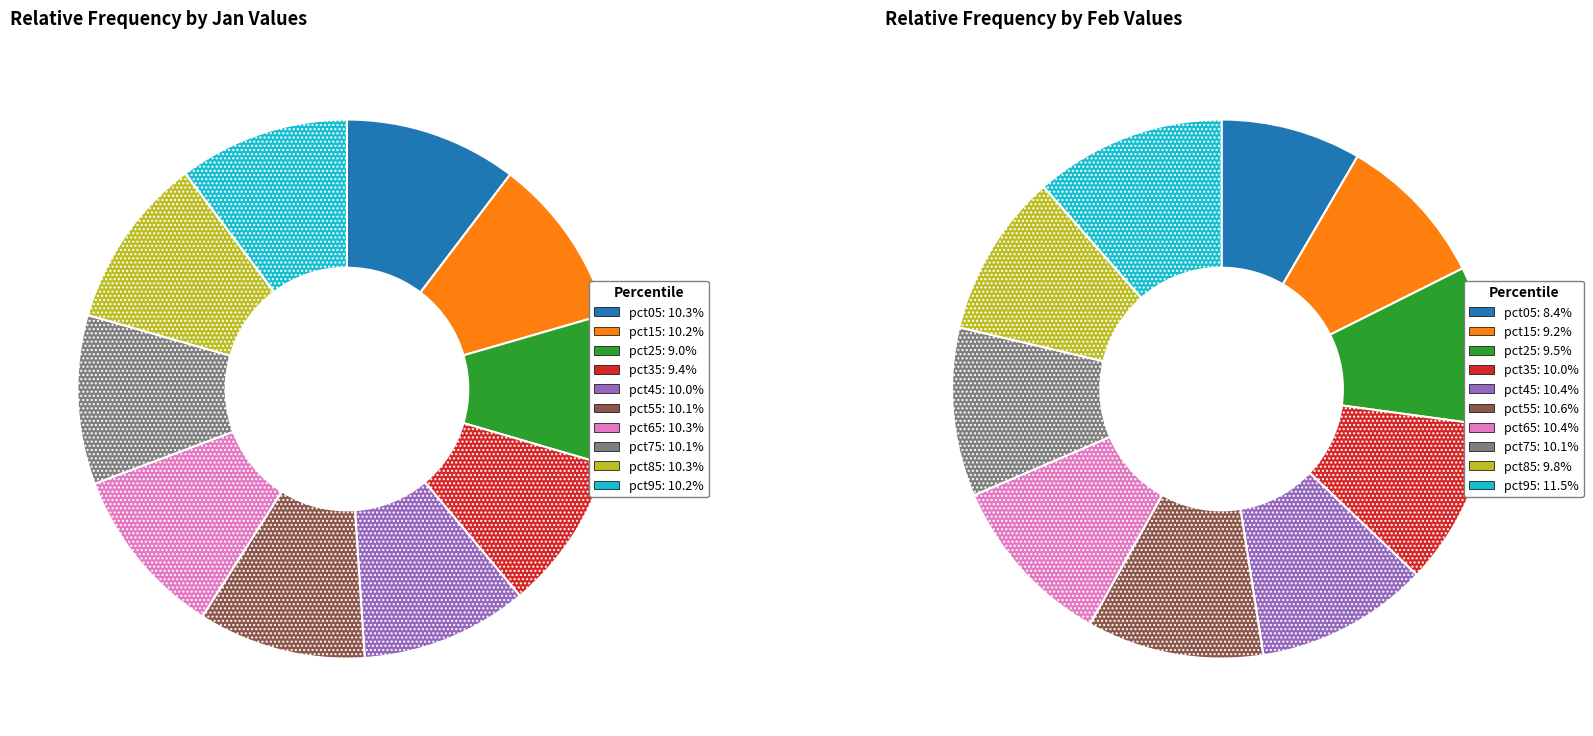

Between 5 and 6, which is larger?

6